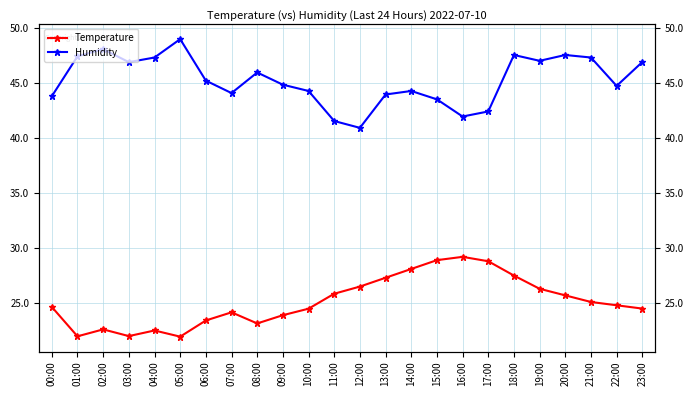

What are all the series names shown in the legend?

Temperature, Humidity